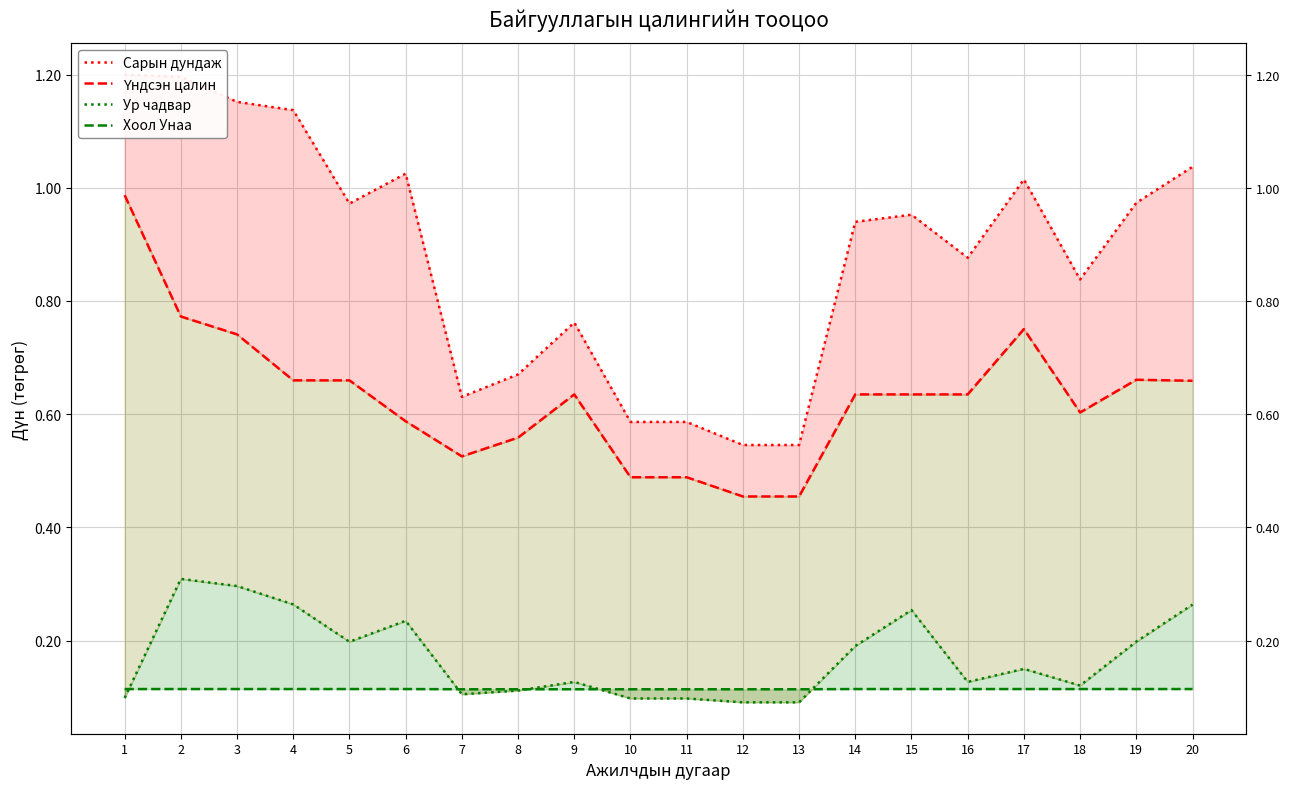

Reading right to left, extract all data points from this chart.

Сарын дундаж: 20=1.0	19=1.0	18=0.8	17=1.0	16=0.9	15=1.0	14=0.9	13=0.5	12=0.5	11=0.6	10=0.6	9=0.8	8=0.7	7=0.6	6=1.0	5=1.0	4=1.1	3=1.2	2=1.2	1=1.2
Үндсэн цалин: 20=0.7	19=0.7	18=0.6	17=0.8	16=0.6	15=0.6	14=0.6	13=0.5	12=0.5	11=0.5	10=0.5	9=0.6	8=0.6	7=0.5	6=0.6	5=0.7	4=0.7	3=0.7	2=0.8	1=1.0
Ур чадвар: 20=0.3	19=0.2	18=0.1	17=0.2	16=0.1	15=0.3	14=0.2	13=0.1	12=0.1	11=0.1	10=0.1	9=0.1	8=0.1	7=0.1	6=0.2	5=0.2	4=0.3	3=0.3	2=0.3	1=0.1
Хоол Унаа: 20=0.1	19=0.1	18=0.1	17=0.1	16=0.1	15=0.1	14=0.1	13=0.1	12=0.1	11=0.1	10=0.1	9=0.1	8=0.1	7=0.1	6=0.1	5=0.1	4=0.1	3=0.1	2=0.1	1=0.1